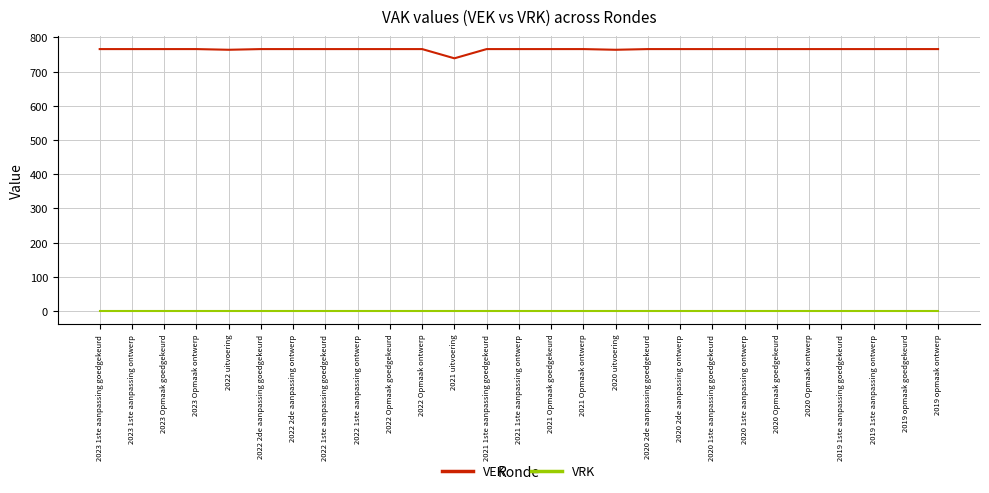

What is the highest value of the VEK series?

766